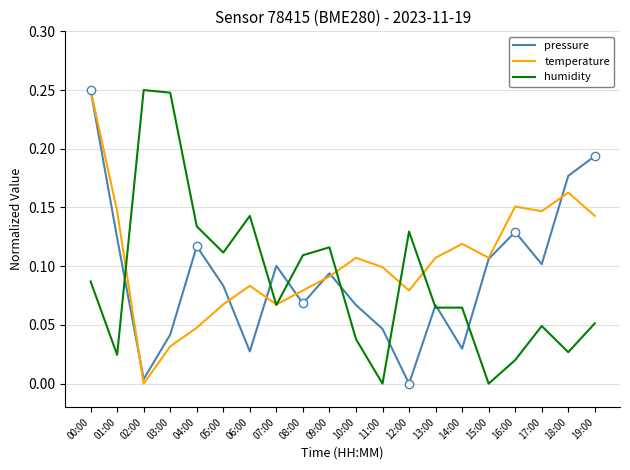

What is the average value of the temperature series?

0.1